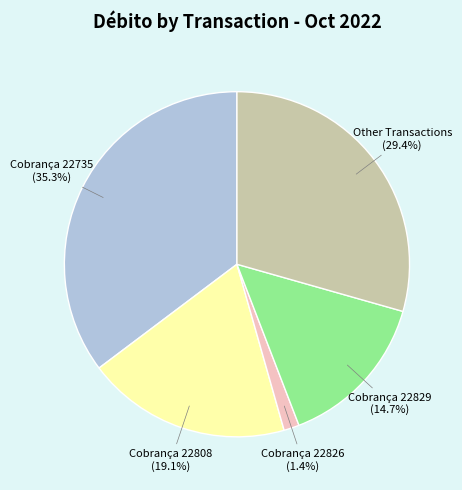

Is there any slice that represents more than half of the pie?

No